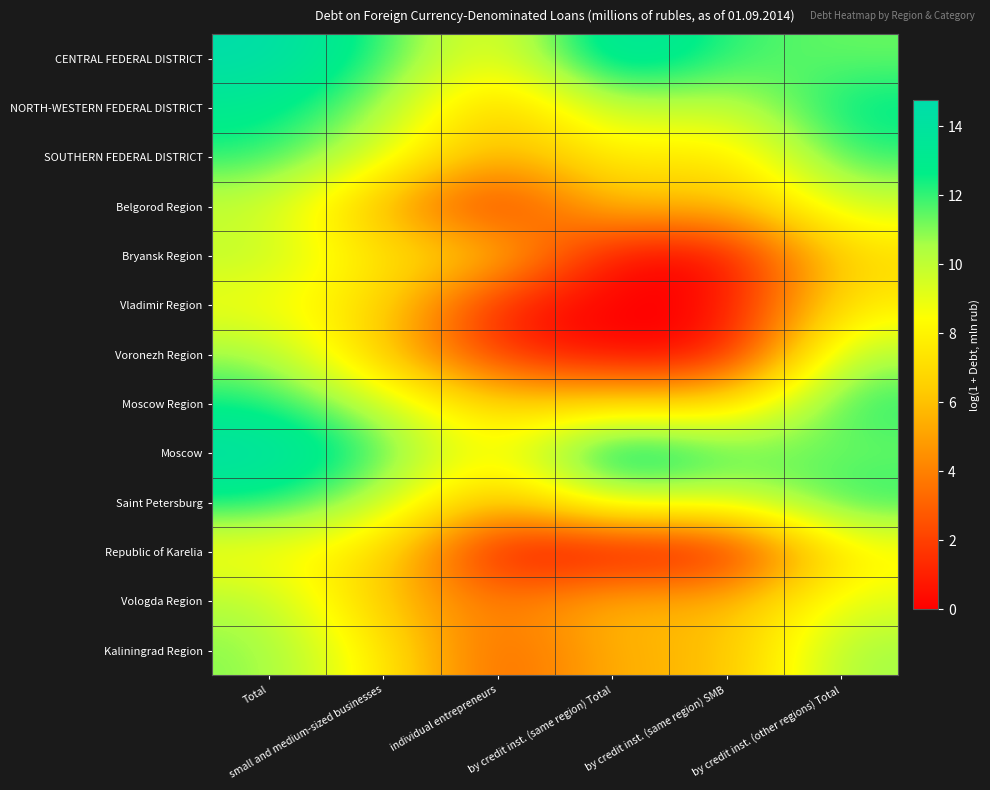

At which category is the sum across all series the highest?

Total